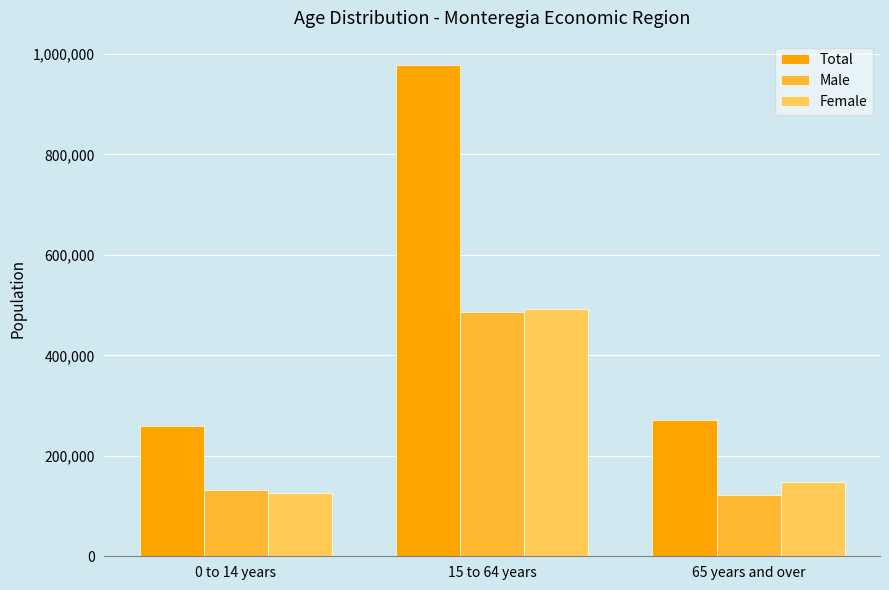

What is the value of the Male bar at the 2nd from the left?

486190